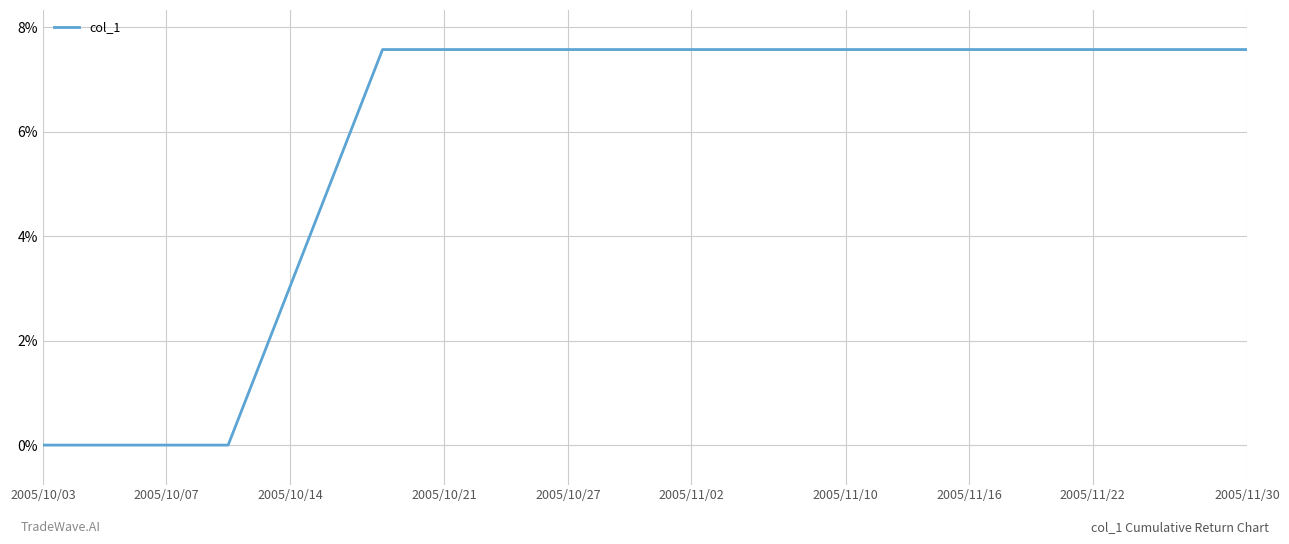

Does the chart have visible grid lines?

Yes